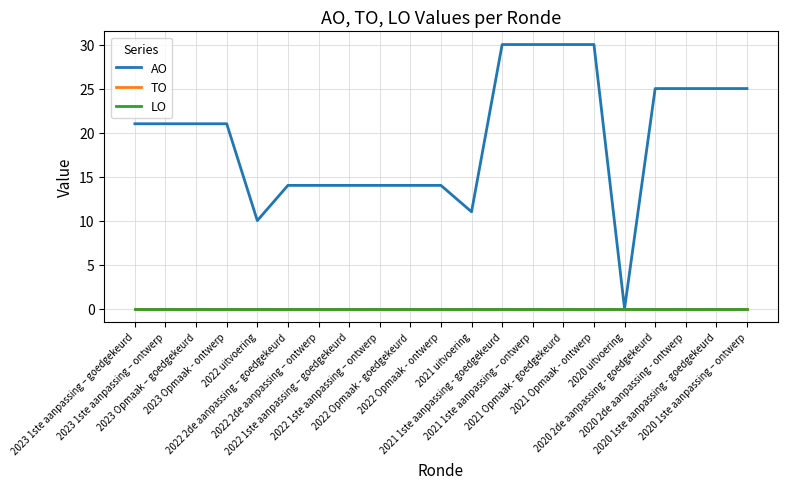

The value of TO at 2021 1ste aanpassing - goedgekeurd is 0. True or false?

True